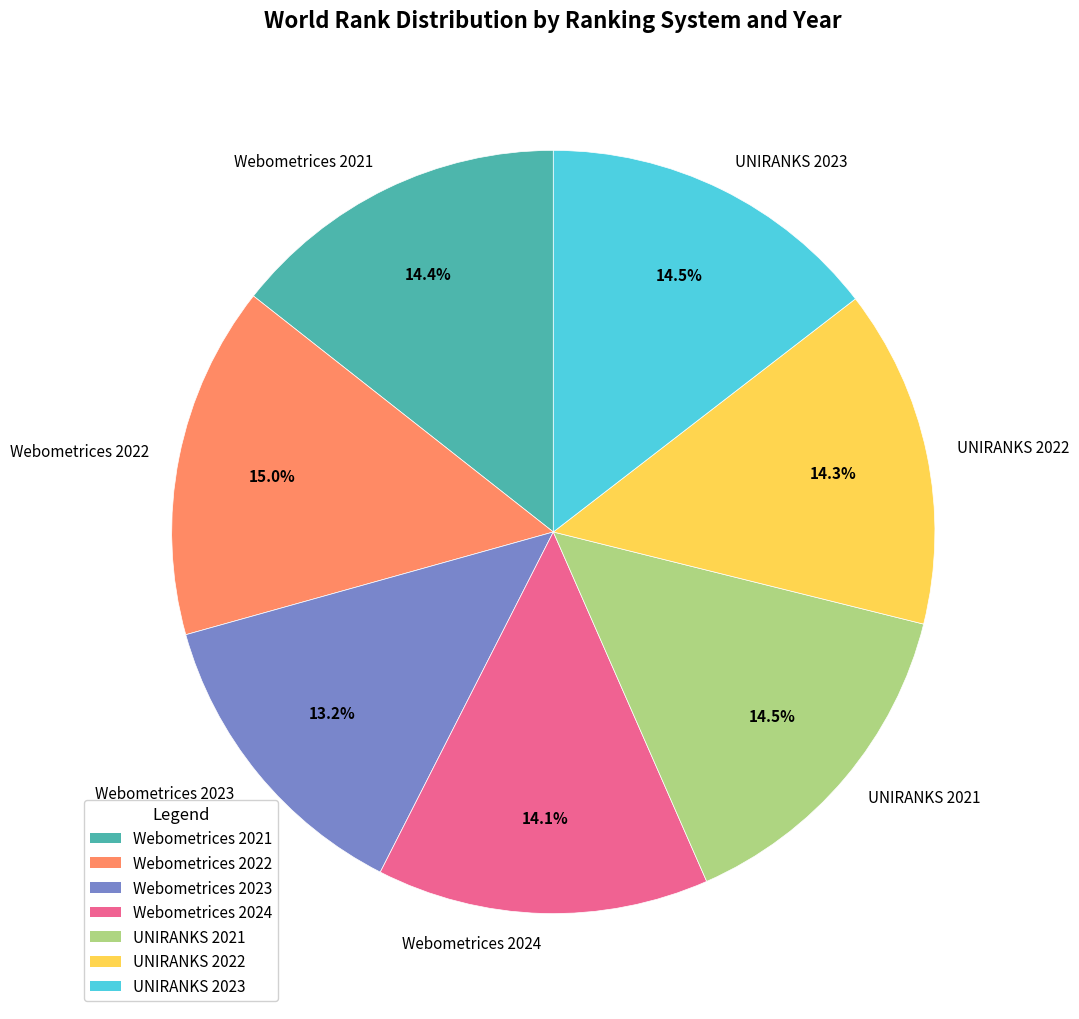

Is there a majority slice in this chart?

No